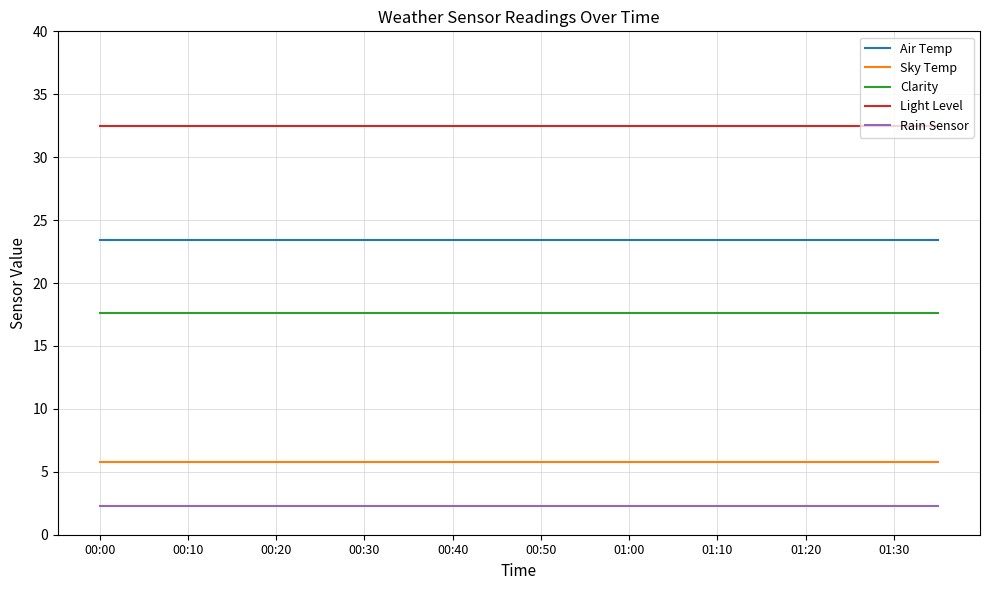

How many lines are shown in the chart?

5